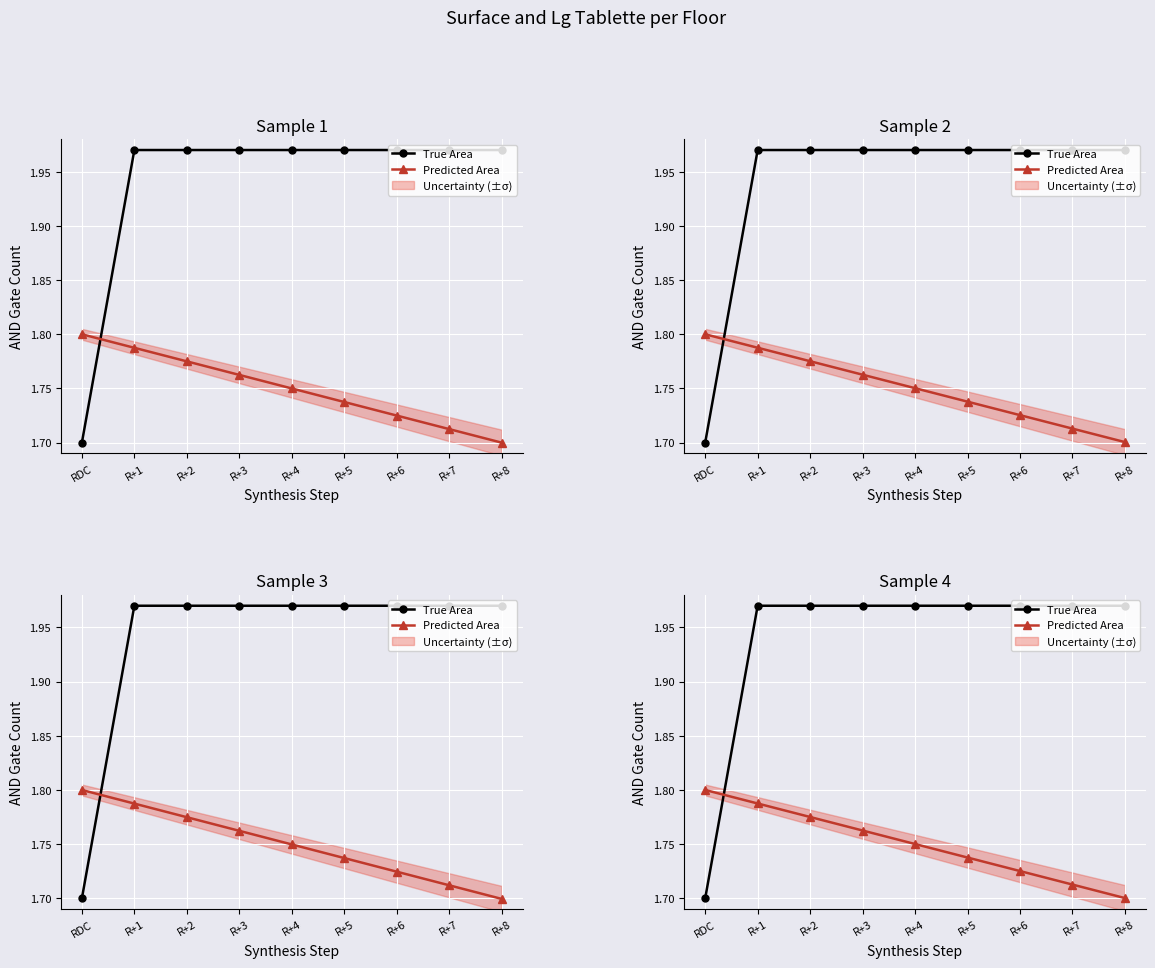

Rank the series by their average value, from highest to lowest.

True Area, Predicted Area